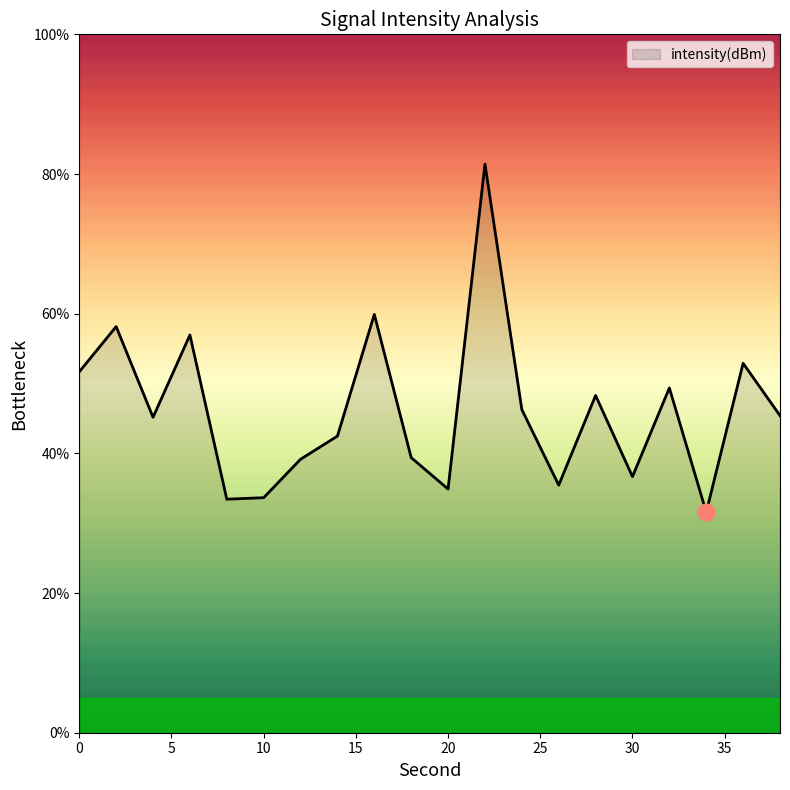

What is the smallest value displayed?

31.6